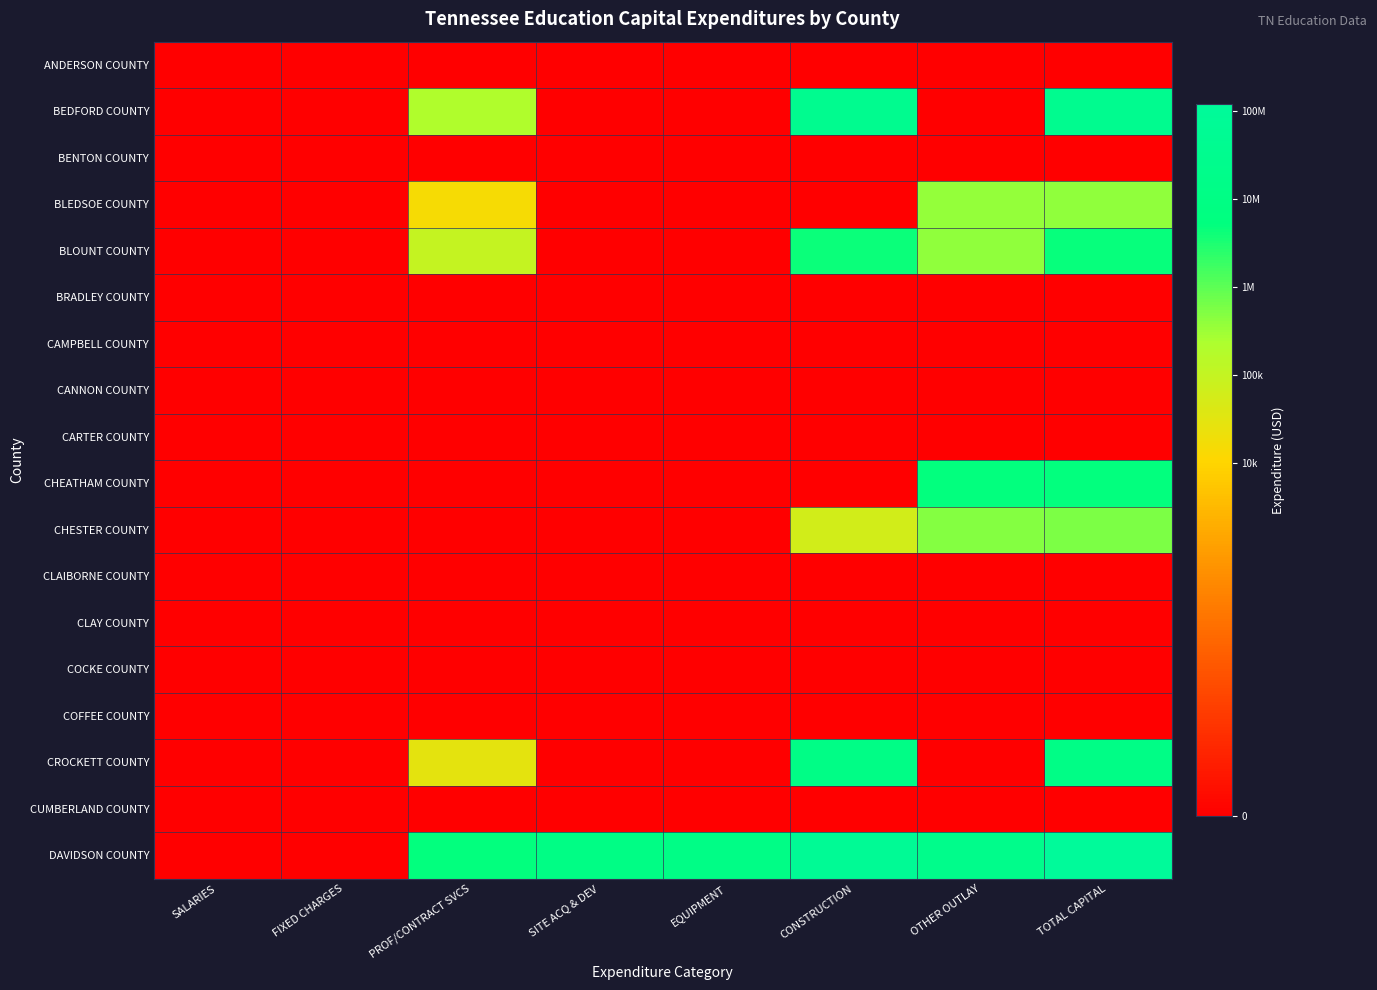

How many data points does each series have?

8